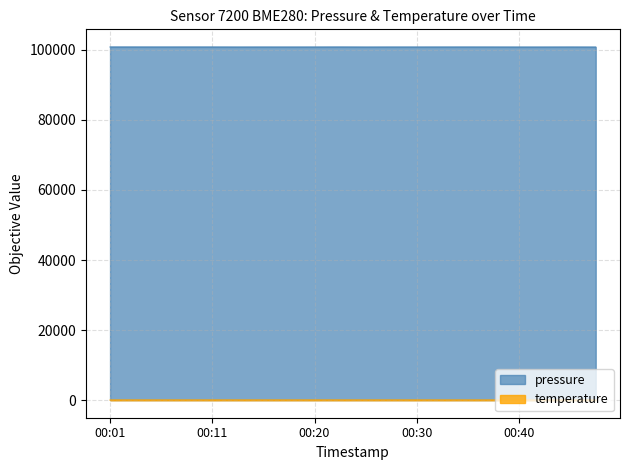

At how many categories does at least one series exceed 93641?

20